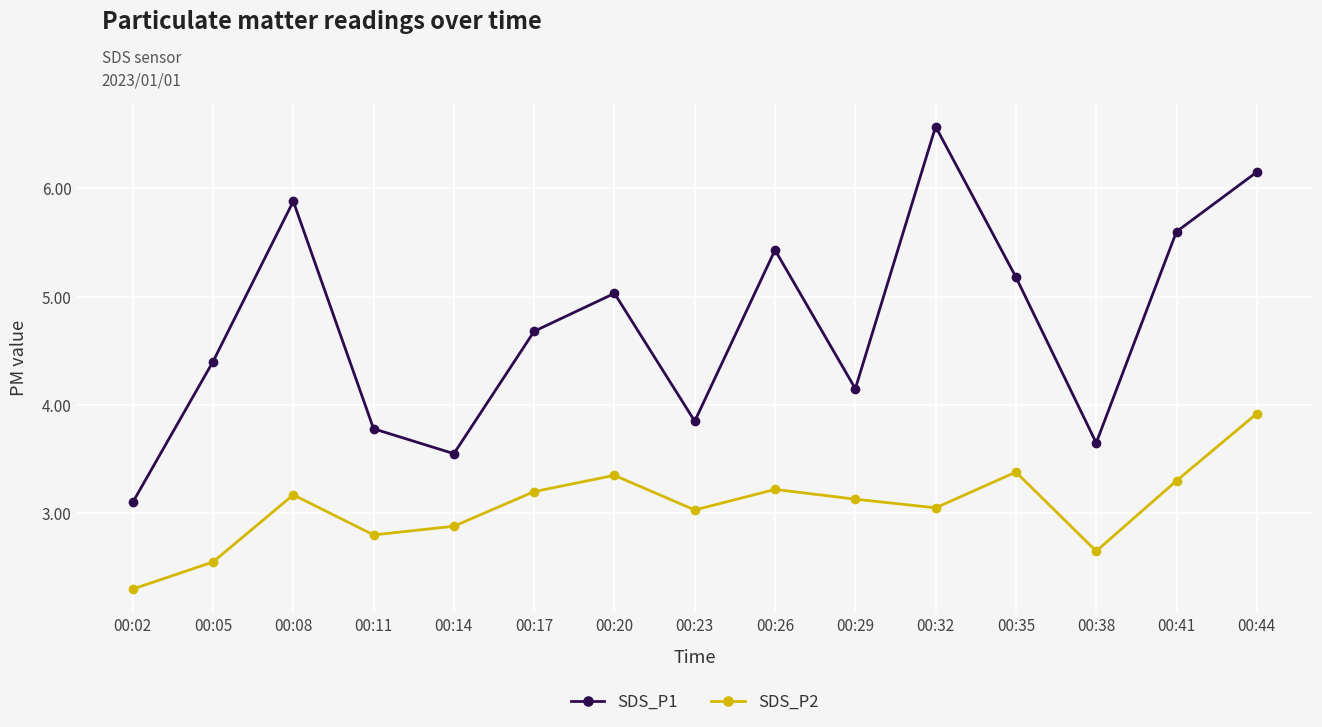

Count the number of data series in this chart.

2